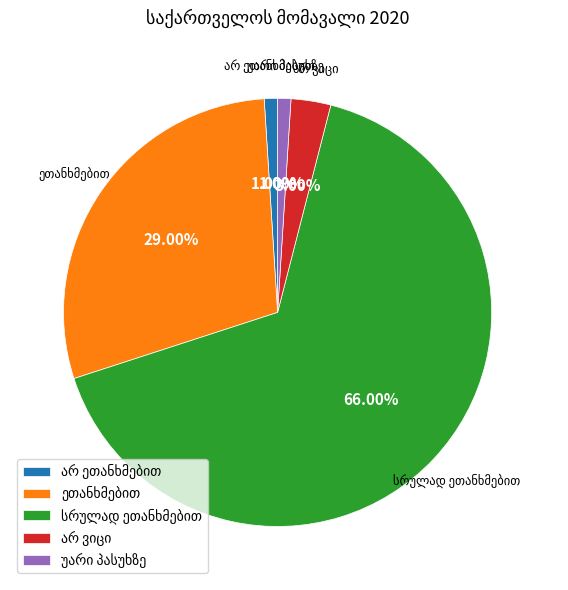

To the nearest percent, what is the difference between the largest and smallest slice percentages?

65%